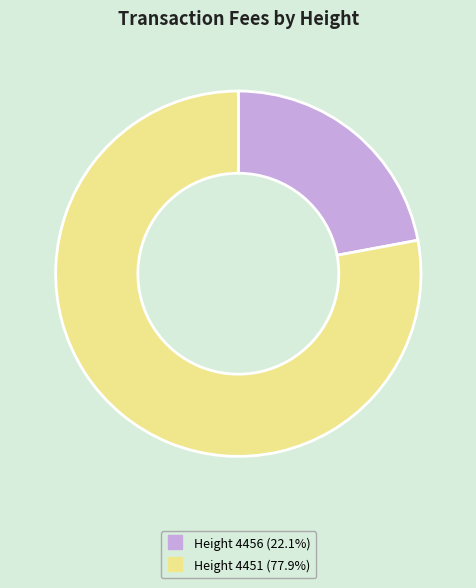

Is there a majority slice in this chart?

Yes